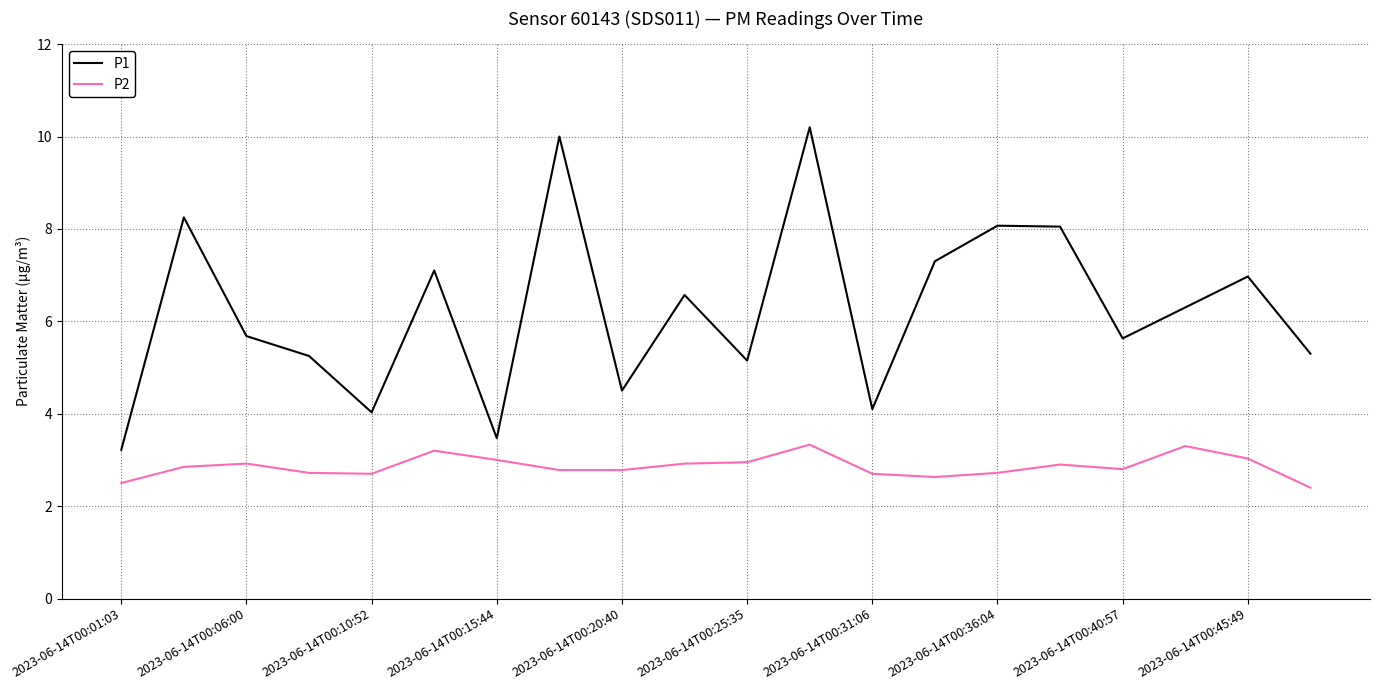

What is the maximum value for P2?

3.3